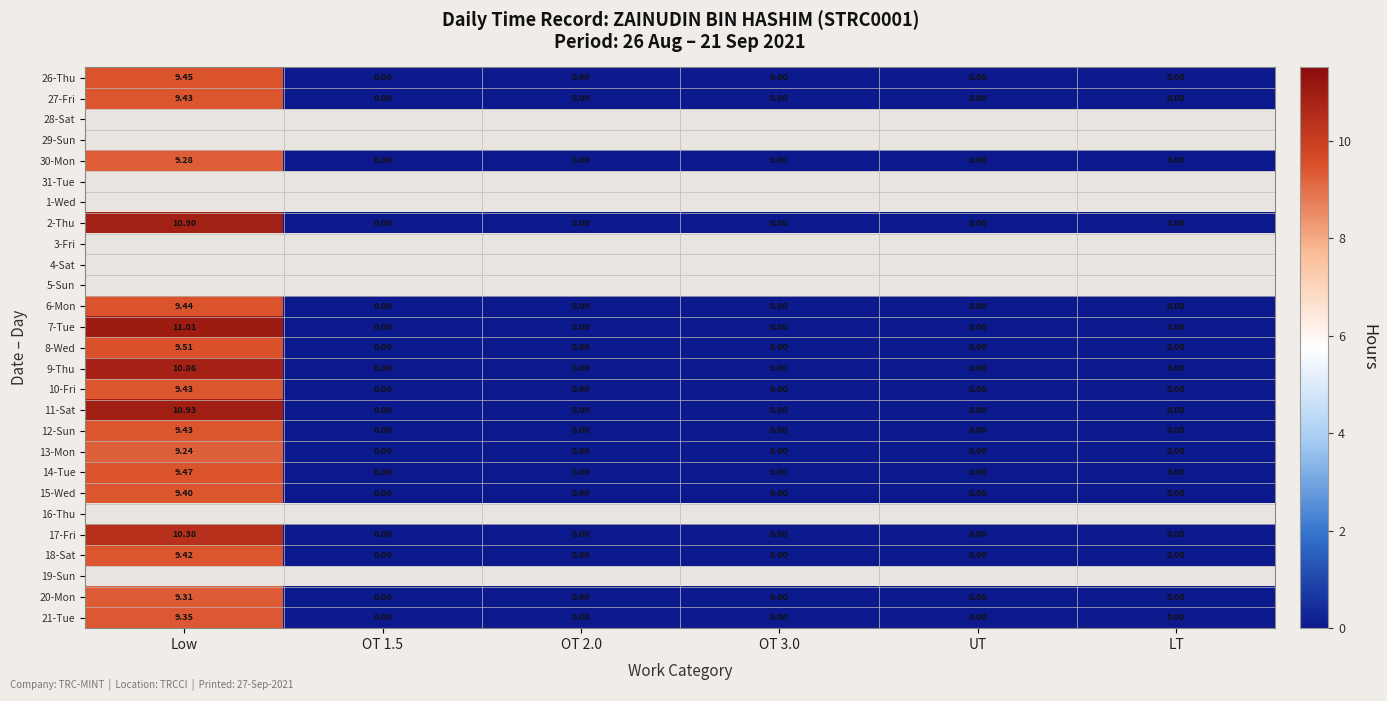

At how many categories does at least one series exceed 2?

1